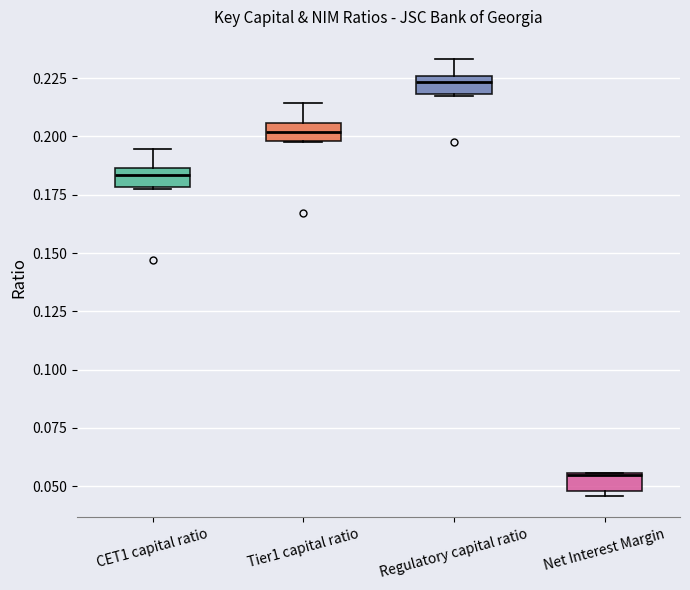

Where is the upper edge of the box for Net Interest Margin on the y-axis? The values are not printed on the chart, so give them approximately, as read against the axis.

0.055